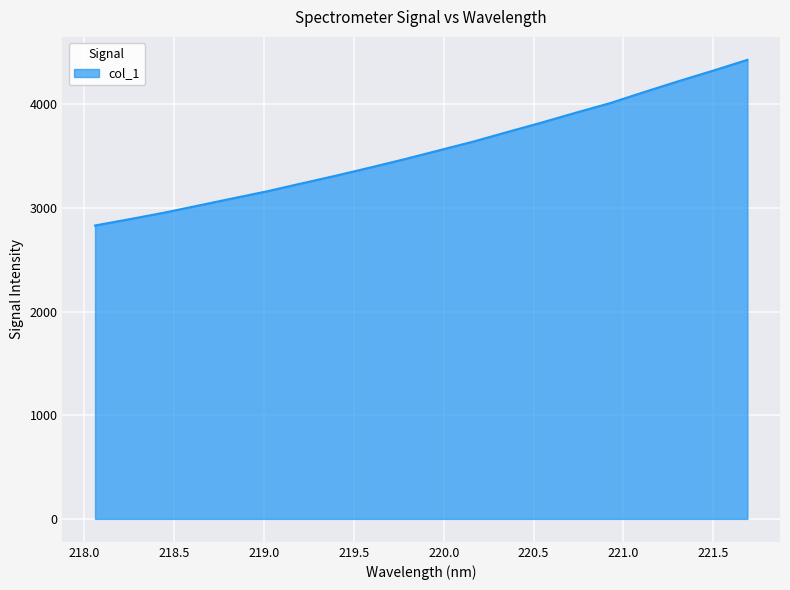

What is the minimum value shown in the chart?

2832.0